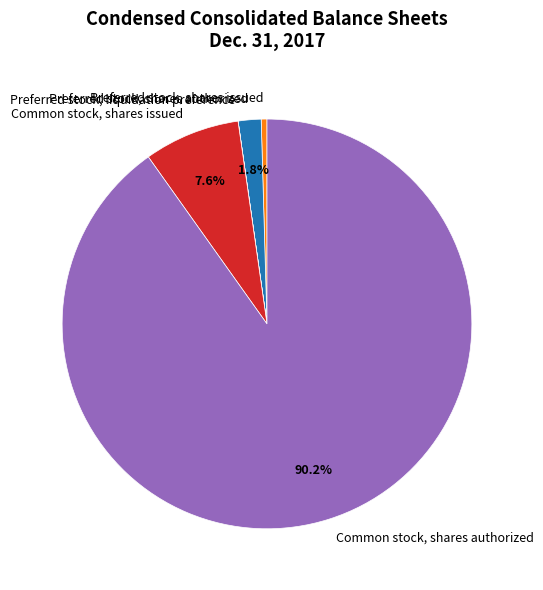

Which category has the biggest portion of the pie?

Common stock, shares authorized